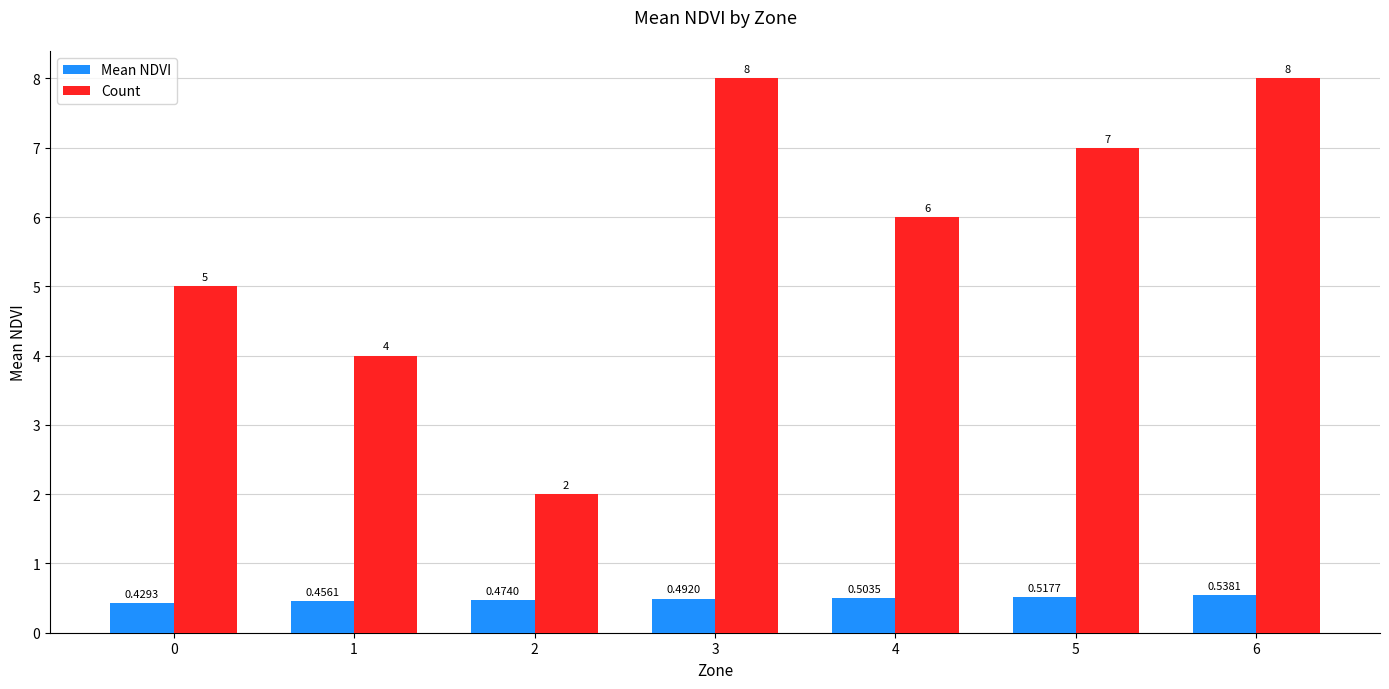

Are the bars horizontal?

No